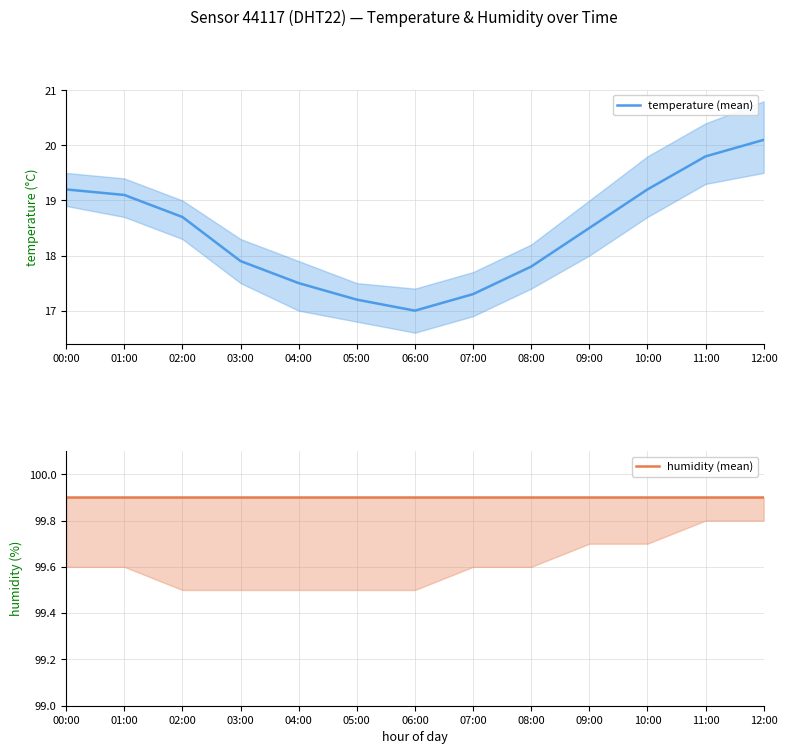

Reading left to right, transcribe all the data shown in this chart.

temperature (mean): 19.2	19.1	18.7	17.9	17.5	17.2	17.0	17.3	17.8	18.5	19.2	19.8	20.1
humidity (mean): 99.9	99.9	99.9	99.9	99.9	99.9	99.9	99.9	99.9	99.9	99.9	99.9	99.9